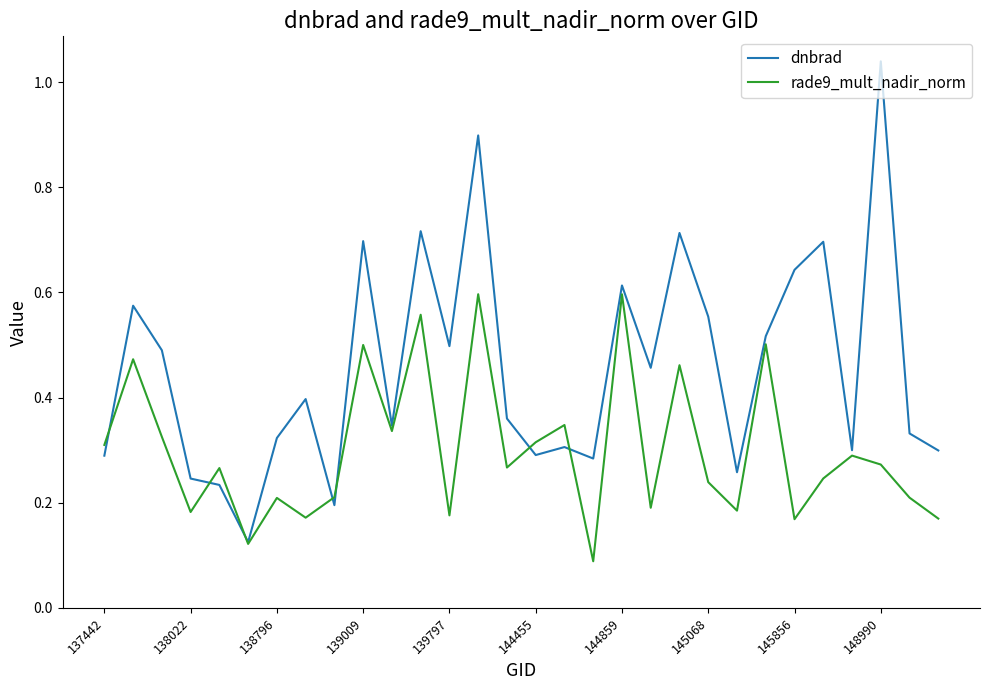

Which series has the largest total across all categories?

dnbrad